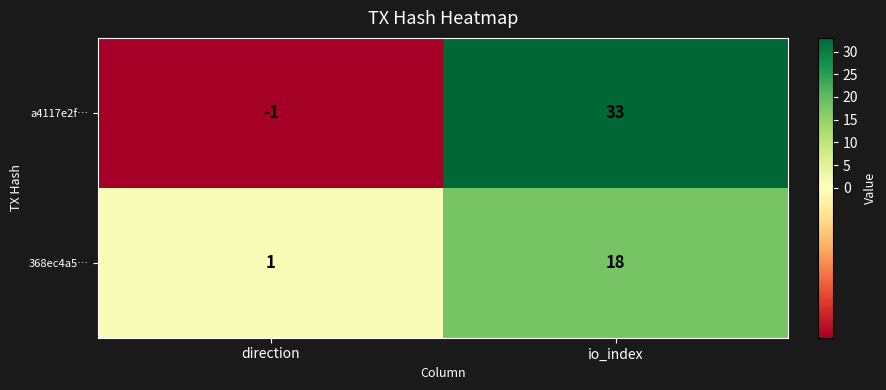

Which series has the largest range (max minus min)?

a4117e2f…